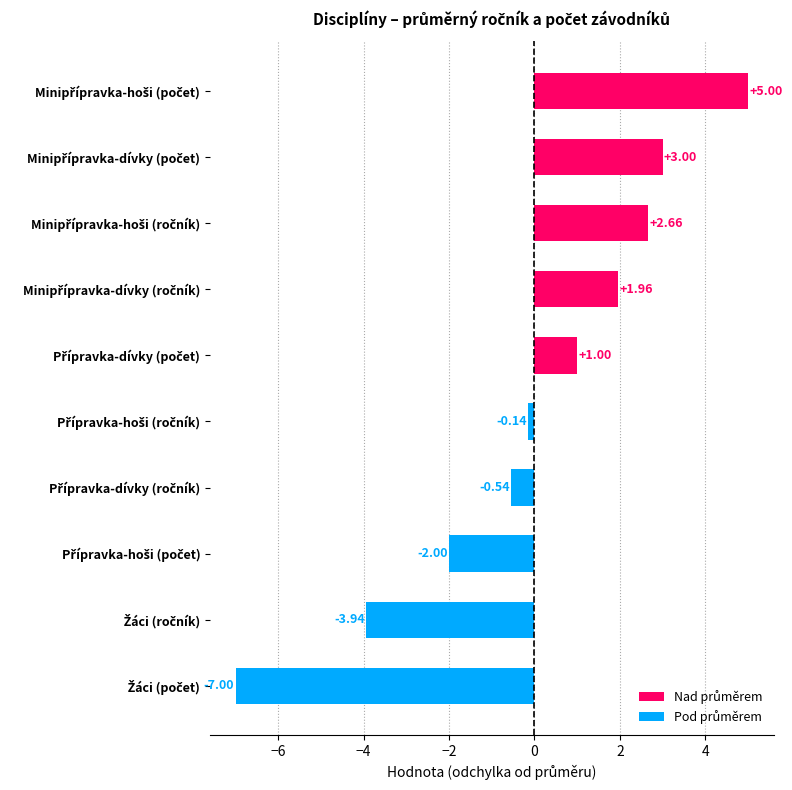

What is the difference between the maximum and minimum values?

12.0